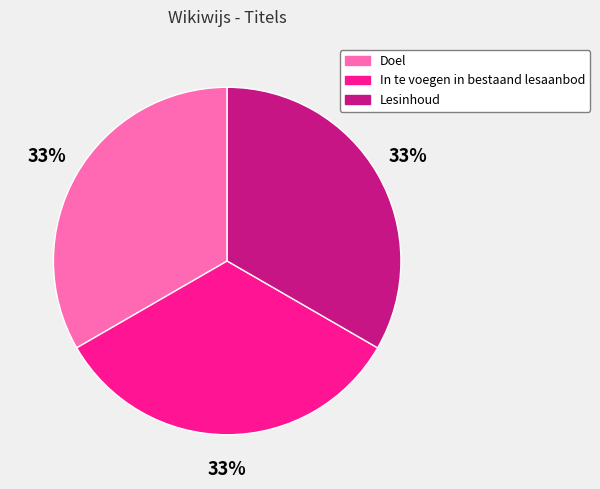

Count the number of slices in the pie.

3